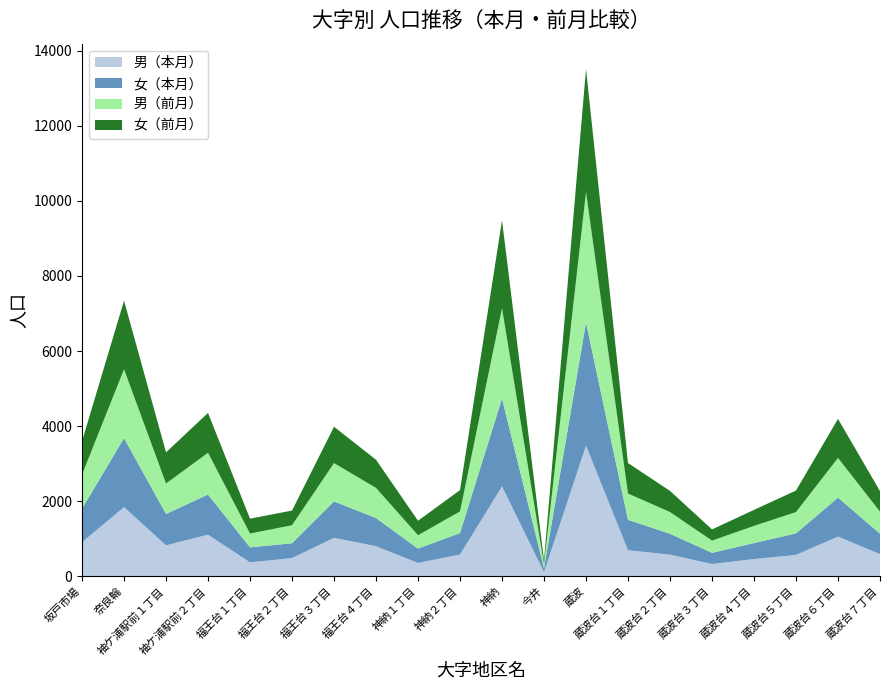

Reading left to right, transcribe all the data shown in this chart.

男（本月）: 坂戸市場=907	奈良輪=1843	袖ケ浦駅前１丁目=824	袖ケ浦駅前２丁目=1108	福王台１丁目=371	福王台２丁目=485	福王台３丁目=1024	福王台４丁目=801	神納１丁目=355	神納２丁目=579	神納=2396	今井=109	蔵波=3480	蔵波台１丁目=694	蔵波台２丁目=576	蔵波台３丁目=327	蔵波台４丁目=459	蔵波台５丁目=569	蔵波台６丁目=1057	蔵波台７丁目=589
女（本月）: 坂戸市場=893	奈良輪=1836	袖ケ浦駅前１丁目=835	袖ケ浦駅前２丁目=1069	福王台１丁目=398	福王台２丁目=394	福王台３丁目=969	福王台４丁目=750	神納１丁目=381	神納２丁目=572	神納=2339	今井=104	蔵波=3280	蔵波台１丁目=809	蔵波台２丁目=556	蔵波台３丁目=297	蔵波台４丁目=425	蔵波台５丁目=574	蔵波台６丁目=1038	蔵波台７丁目=545
男（前月）: 坂戸市場=907	奈良輪=1836	袖ケ浦駅前１丁目=812	袖ケ浦駅前２丁目=1113	福王台１丁目=369	福王台２丁目=480	福王台３丁目=1022	福王台４丁目=803	神納１丁目=357	神納２丁目=576	神納=2403	今井=107	蔵波=3475	蔵波台１丁目=701	蔵波台２丁目=579	蔵波台３丁目=326	蔵波台４丁目=458	蔵波台５丁目=568	蔵波台６丁目=1058	蔵波台７丁目=587
女（前月）: 坂戸市場=891	奈良輪=1827	袖ケ浦駅前１丁目=830	袖ケ浦駅前２丁目=1061	福王台１丁目=396	福王台２丁目=391	福王台３丁目=968	福王台４丁目=750	神納１丁目=386	神納２丁目=568	神納=2345	今井=102	蔵波=3278	蔵波台１丁目=812	蔵波台２丁目=563	蔵波台３丁目=298	蔵波台４丁目=426	蔵波台５丁目=573	蔵波台６丁目=1039	蔵波台７丁目=547